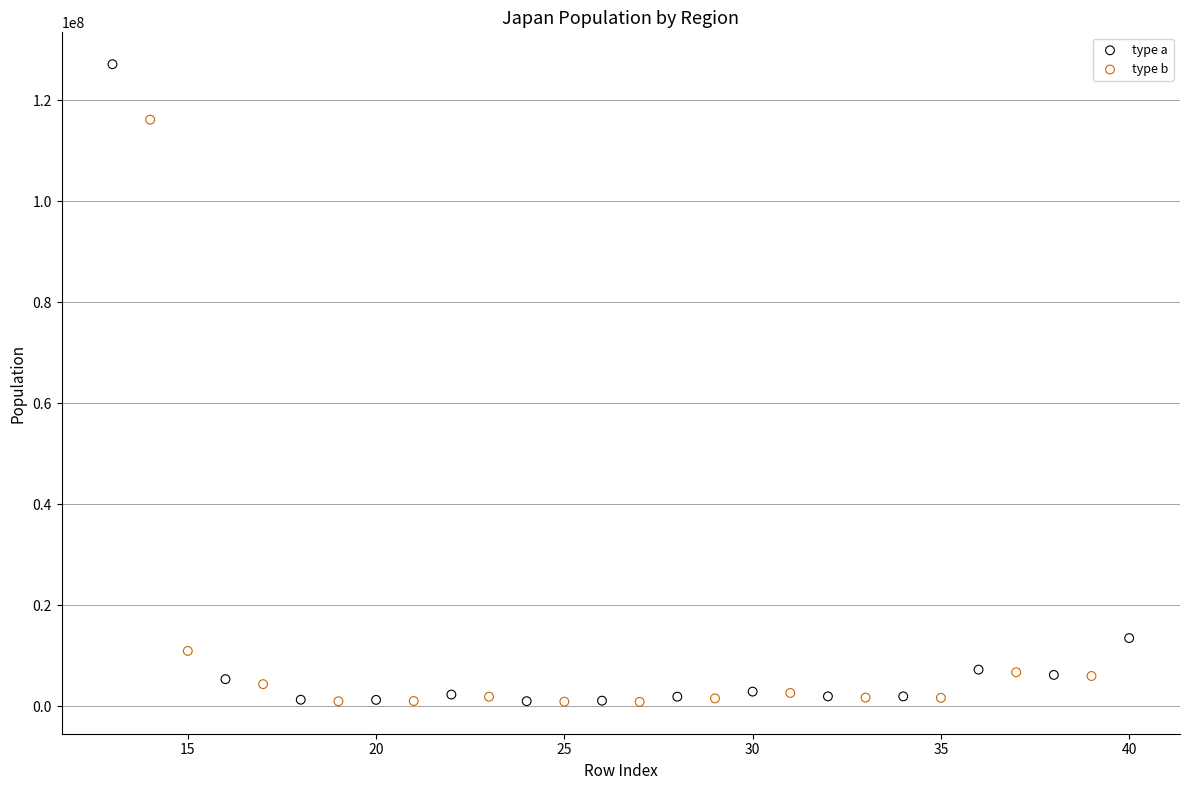

Which series has the largest Y range (max minus min)?

type a